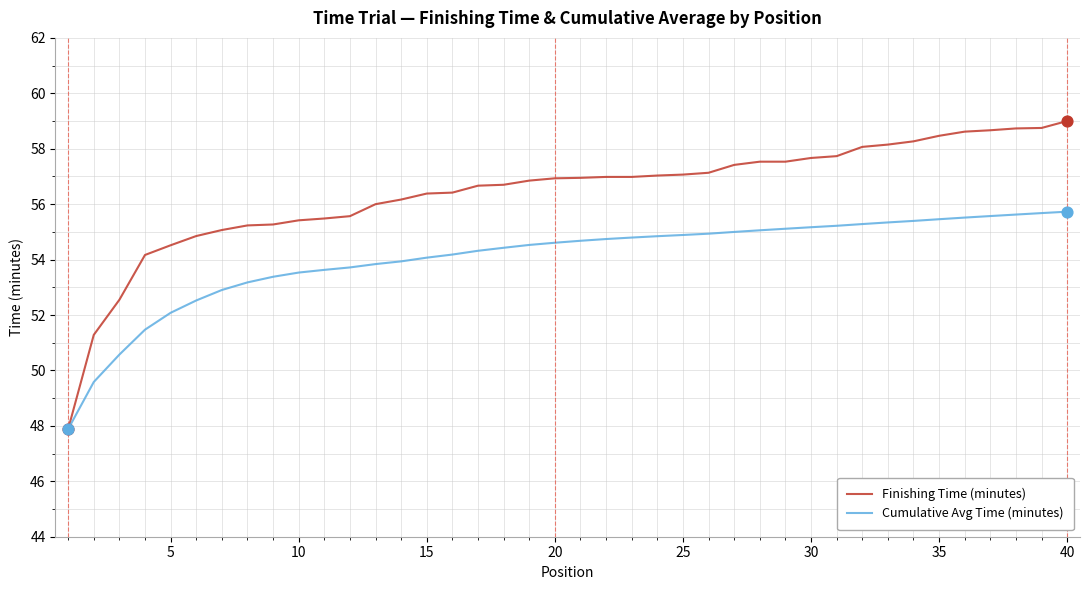

Which series has the largest total across all categories?

Finishing Time (minutes)